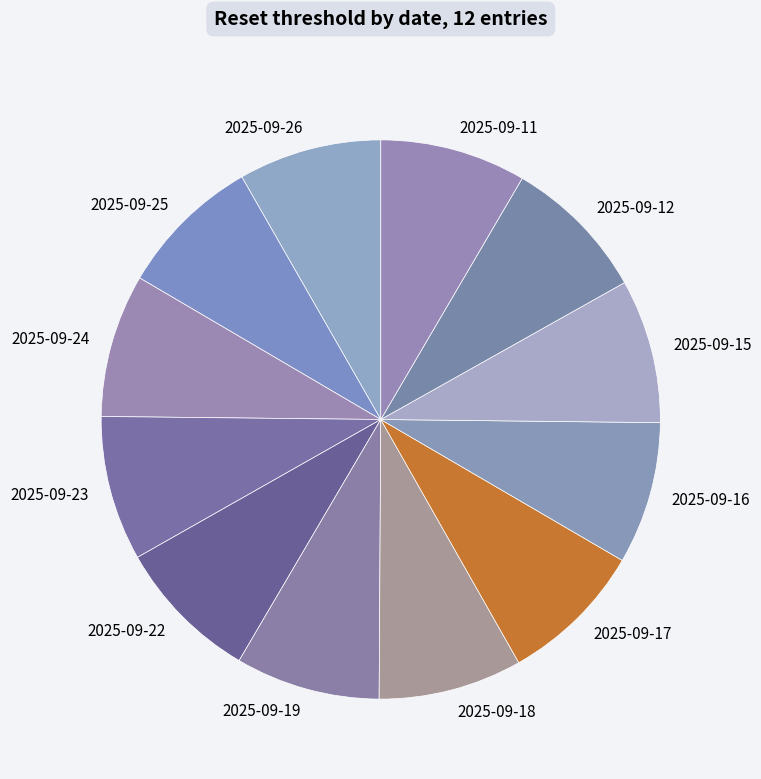

Count the number of slices in the pie.

12